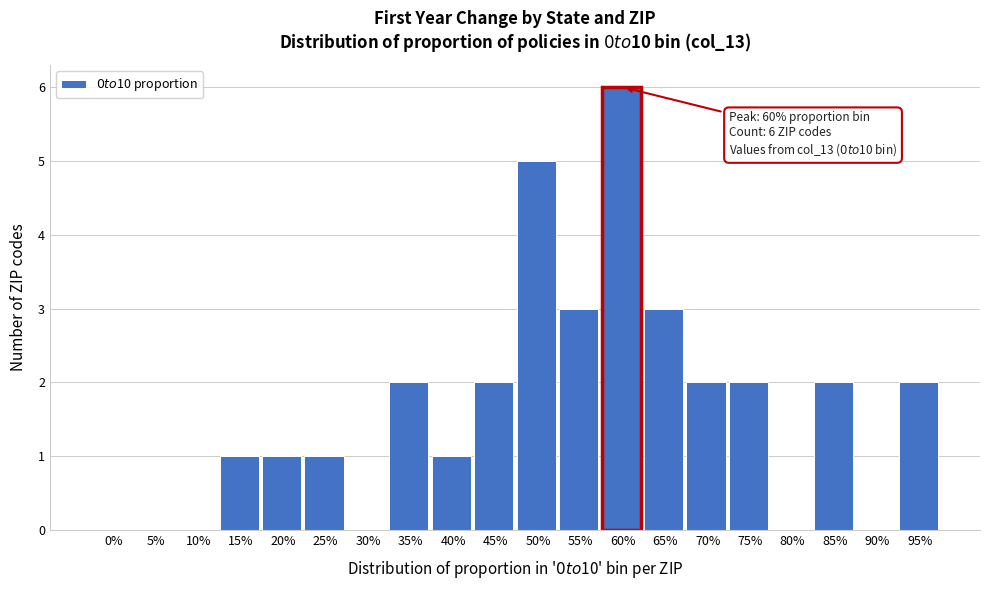

Reading left to right, transcribe all the data shown in this chart.

0%=0	5%=0	10%=0	15%=1	20%=1	25%=1	30%=0	35%=2	40%=1	45%=2	50%=5	55%=3	60%=6	65%=3	70%=2	75%=2	80%=0	85%=2	90%=0	95%=2